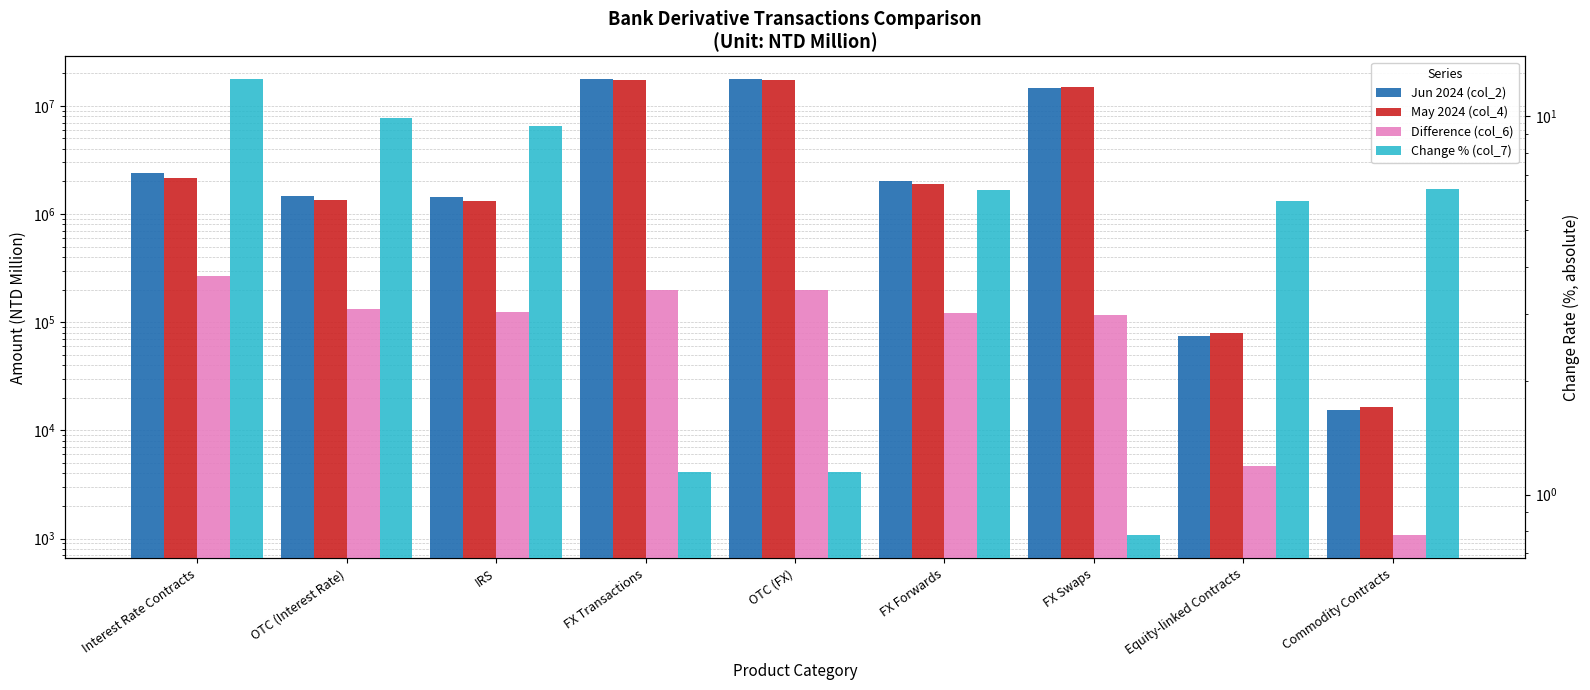

What is the label of the 8th bar from the right?

OTC (Interest Rate)